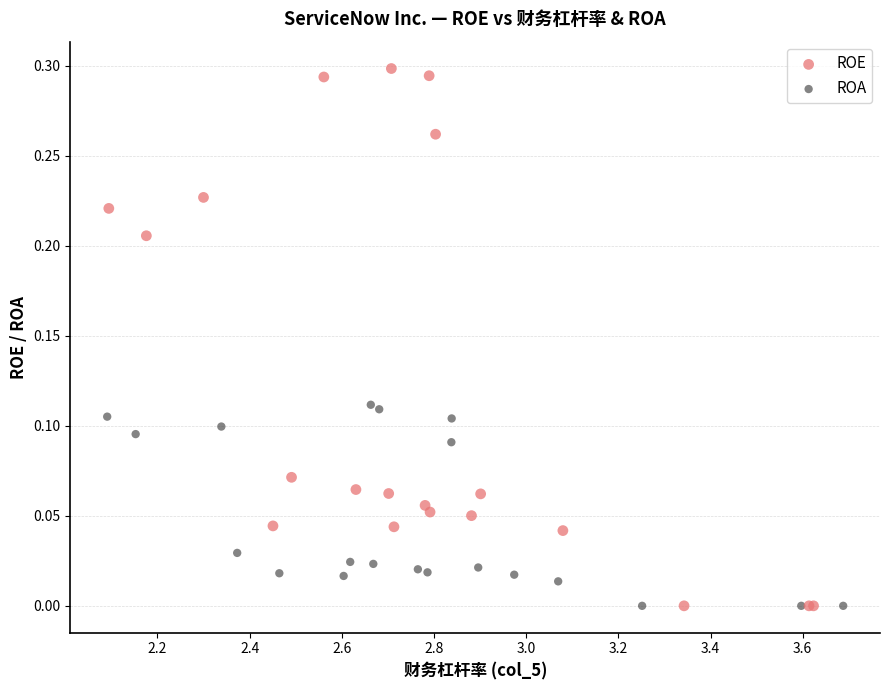

Which series reaches the maximum Y coordinate?

ROE